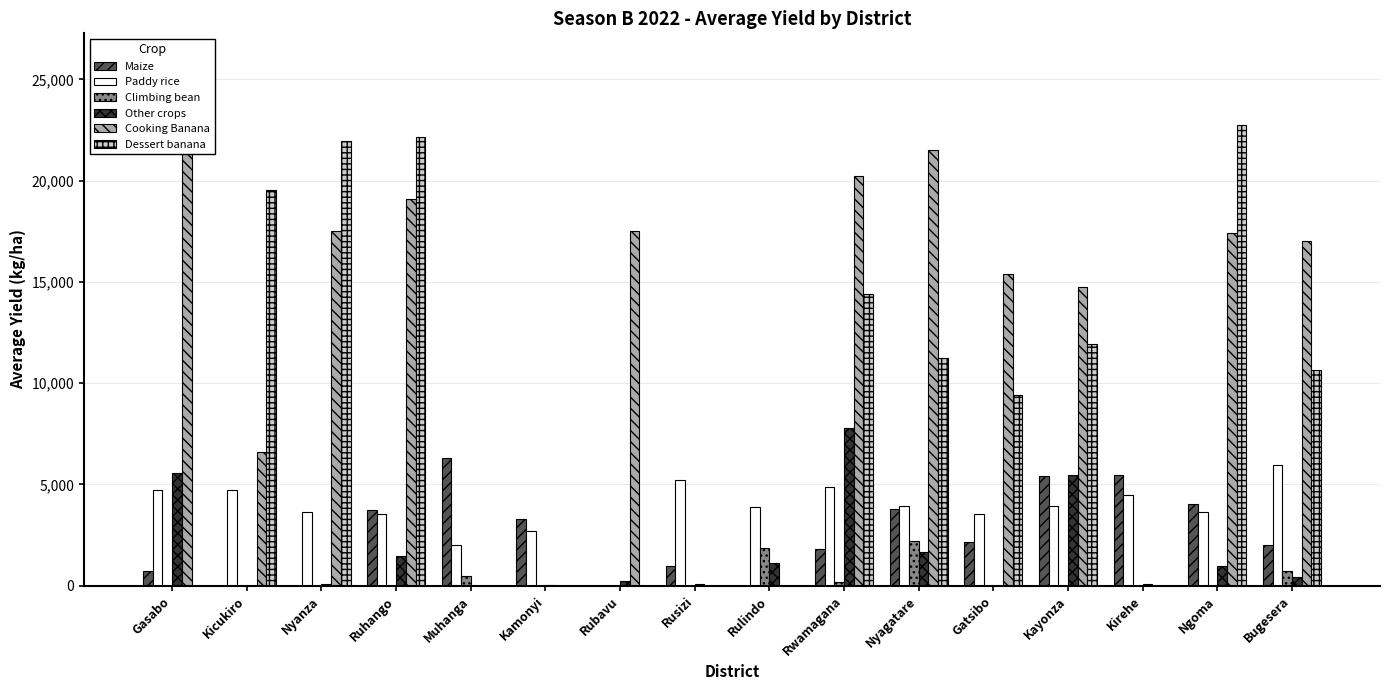

What is the spread (max minus min) of values at Bugesera?

16591.0